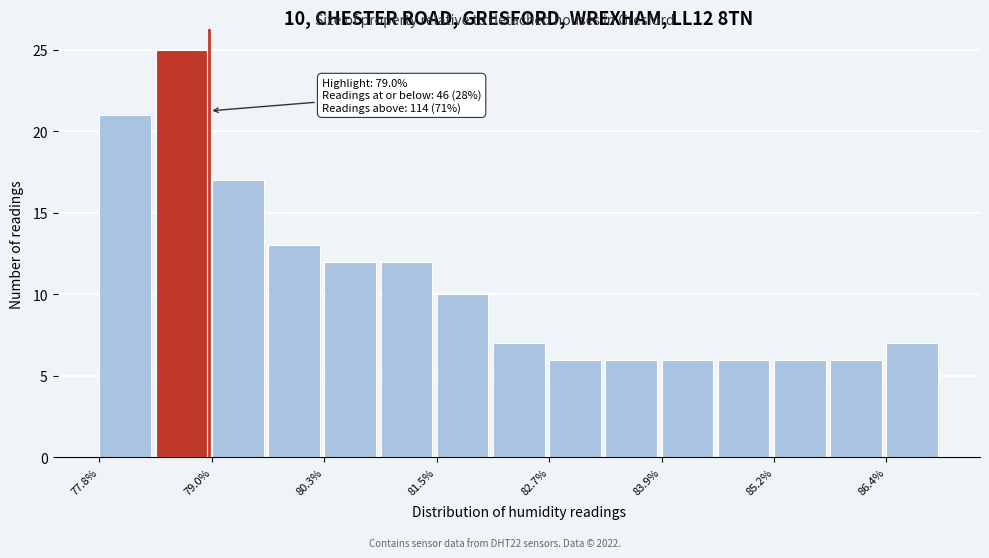

Read against the x-axis, roughly where is the centre of the tallest bar?

78.6